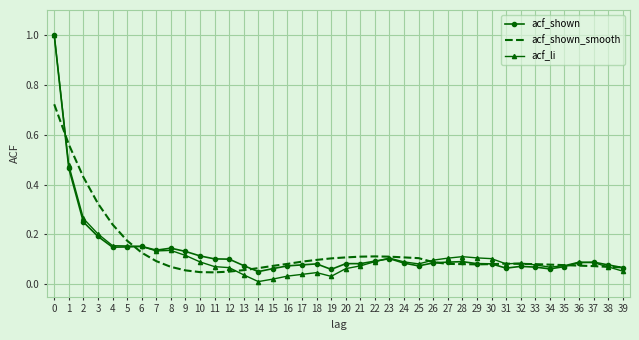

What is the sum of all acf_shown_smooth values?

5.3